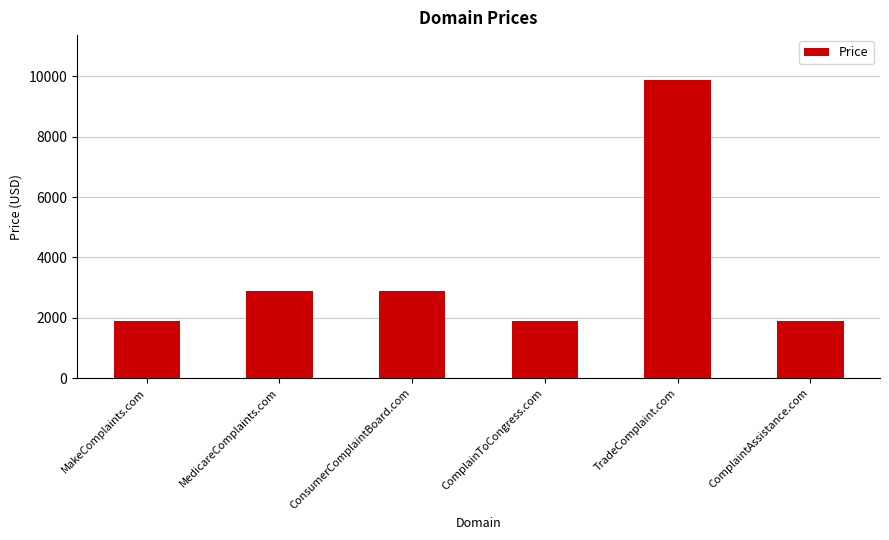

What is the difference between the maximum and minimum values?

8000